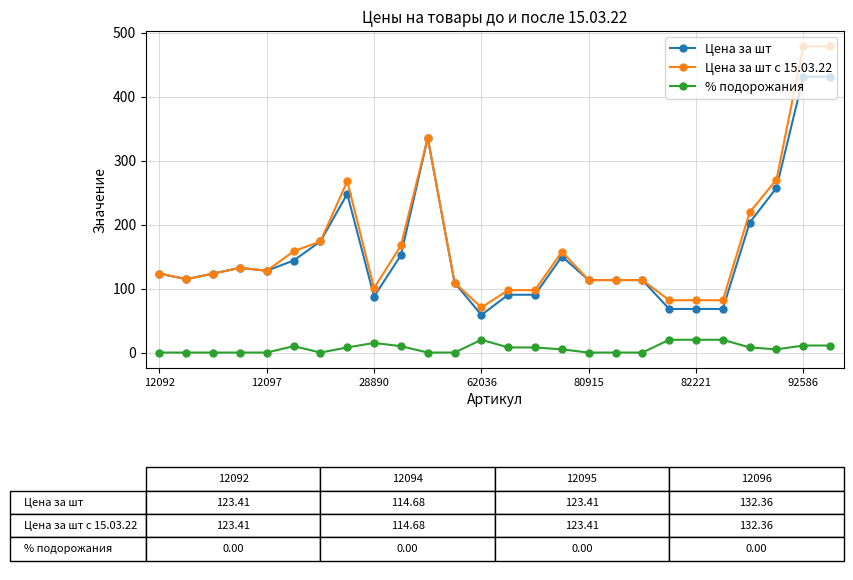

Rank the series by their maximum value, from highest to lowest.

Цена за шт с 15.03.22, Цена за шт, % подорожания